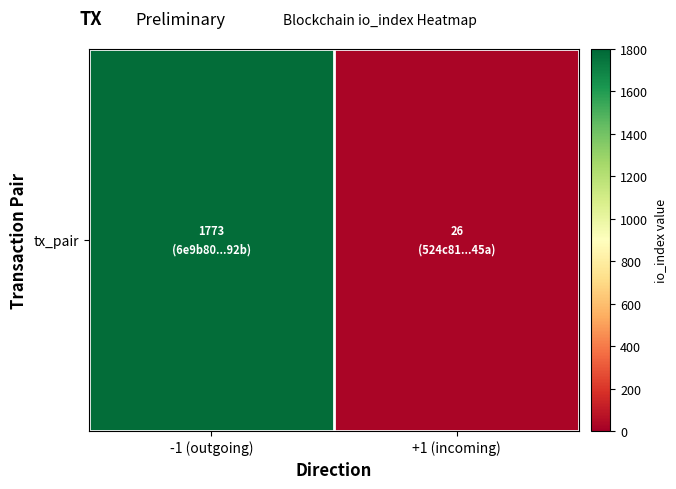

How many values are below 1773?

1